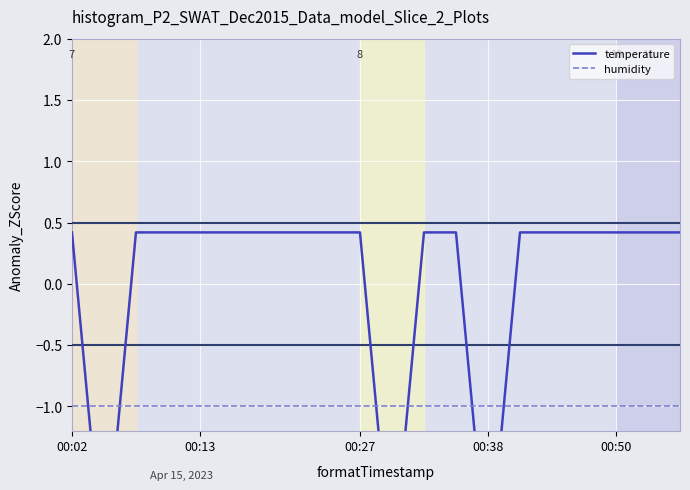

What are all the series names shown in the legend?

temperature, humidity